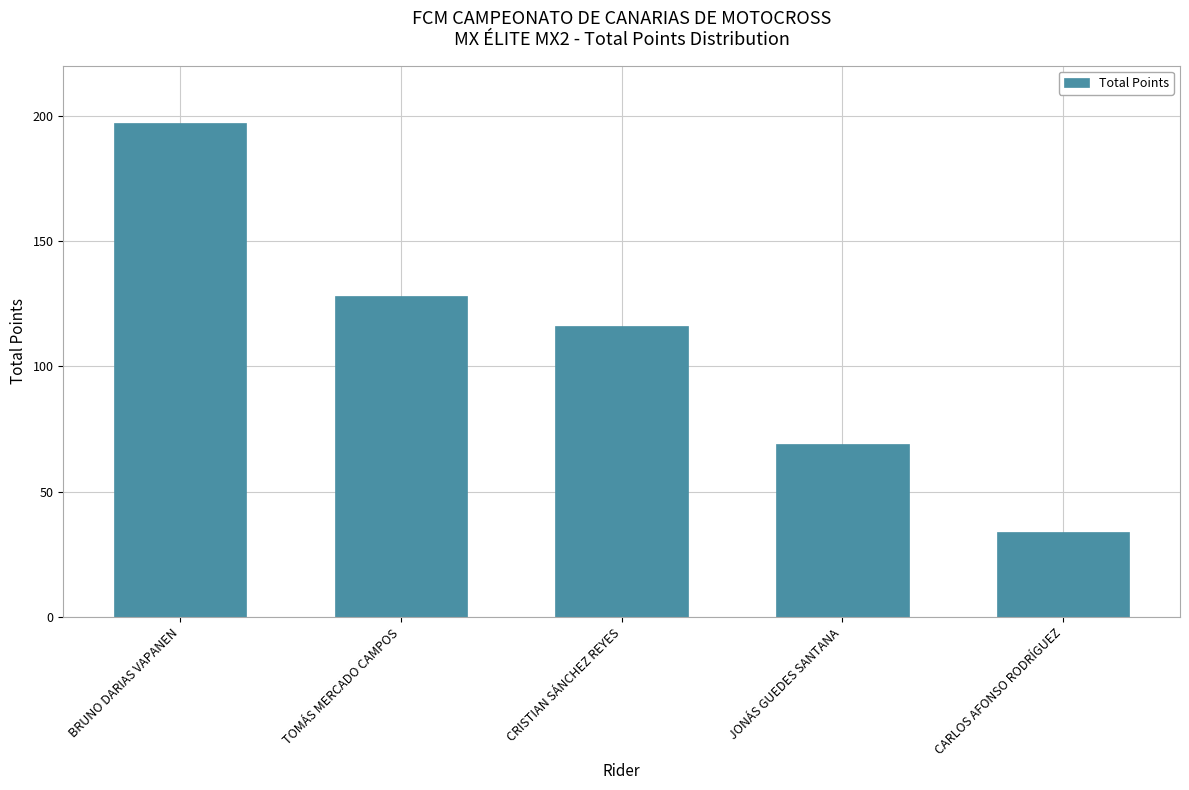

Reading left to right, transcribe all the data shown in this chart.

197	128	116	69	34